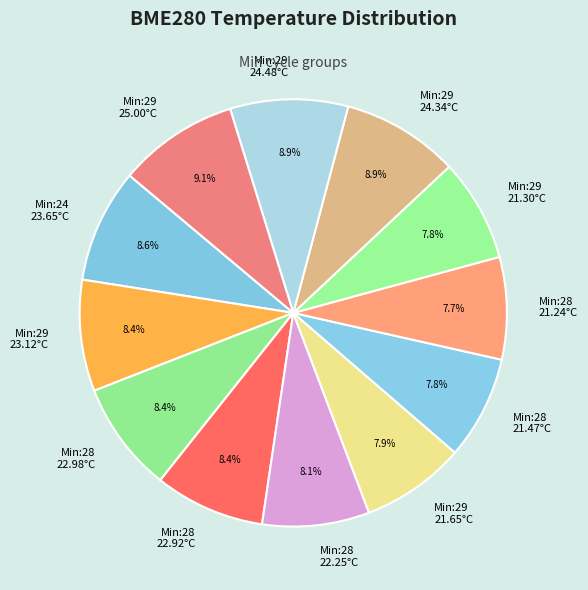

Approximately how many times larger is the value at Min:28 21.47°C compared to Min:28 21.24°C?

1.0